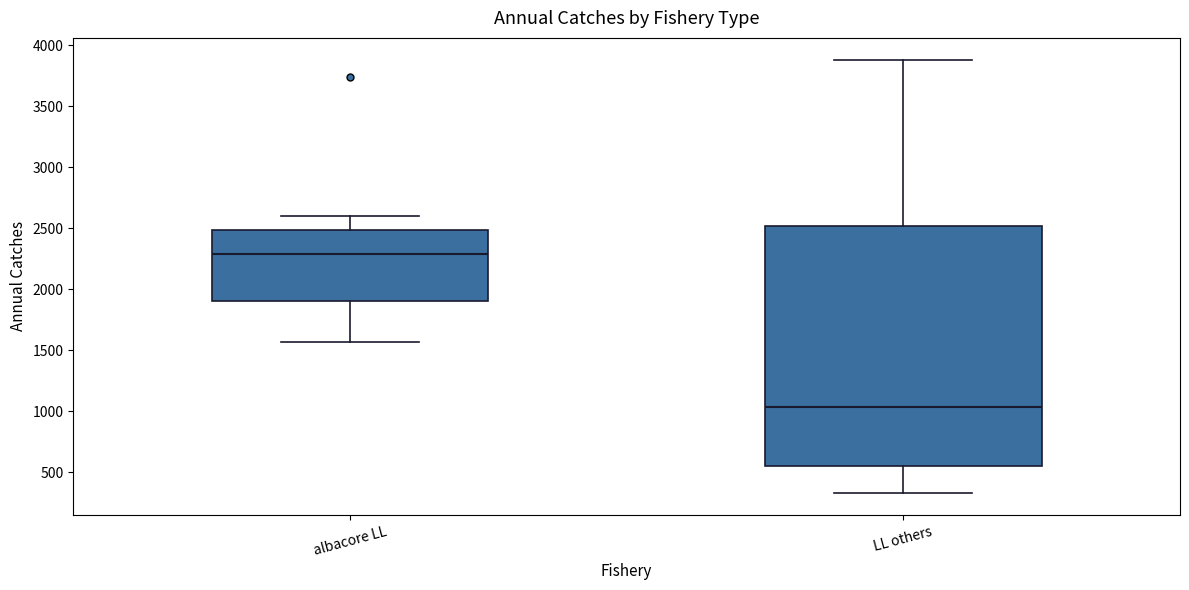

Which box is the tallest, from its lower edge to its upper edge?

LL others